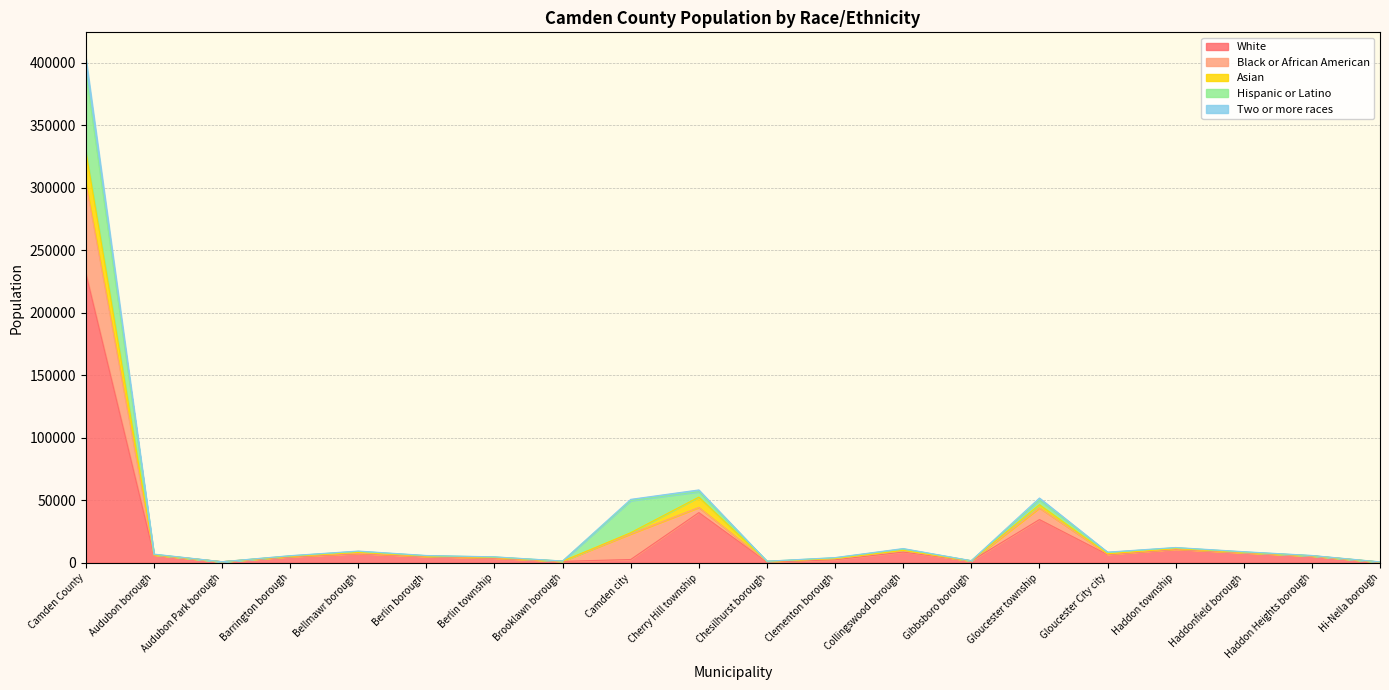

Which category has the highest value across all series?

Camden County